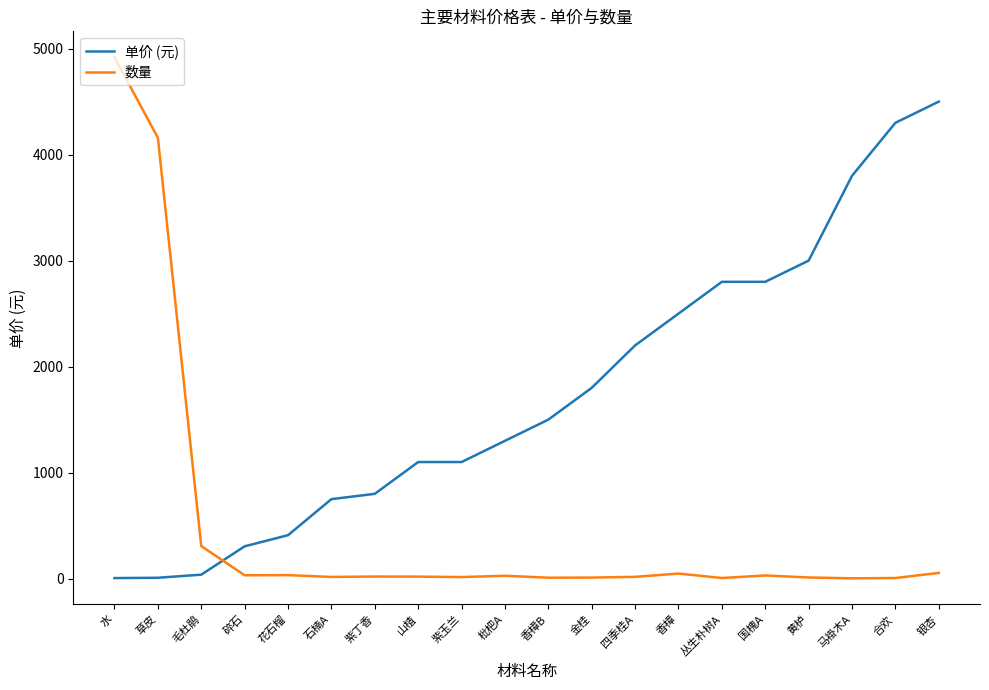

Which series has the largest total across all categories?

单价 (元)